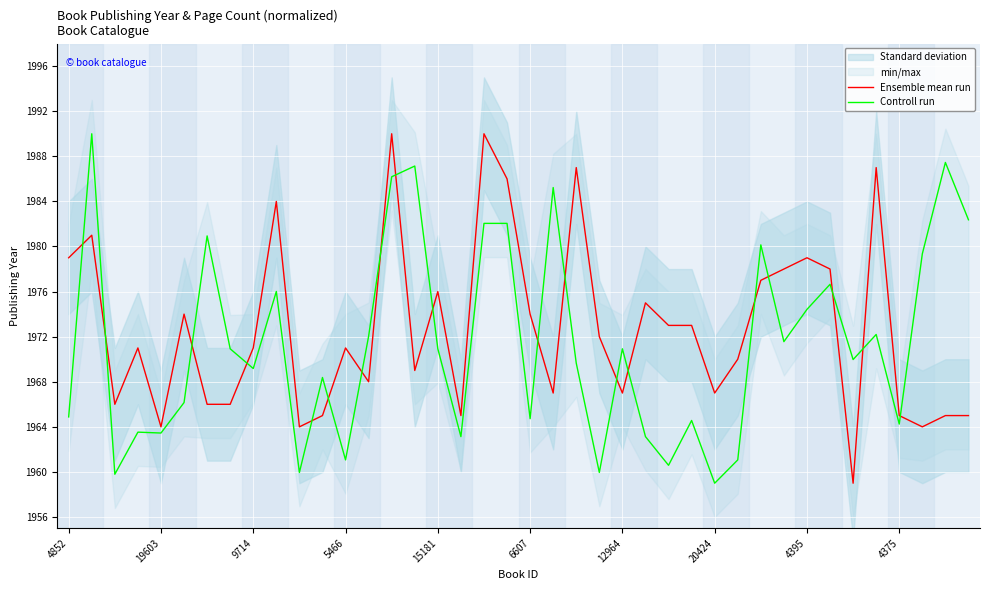

The value of Controll run at 9714 is 1969.2. True or false?

True